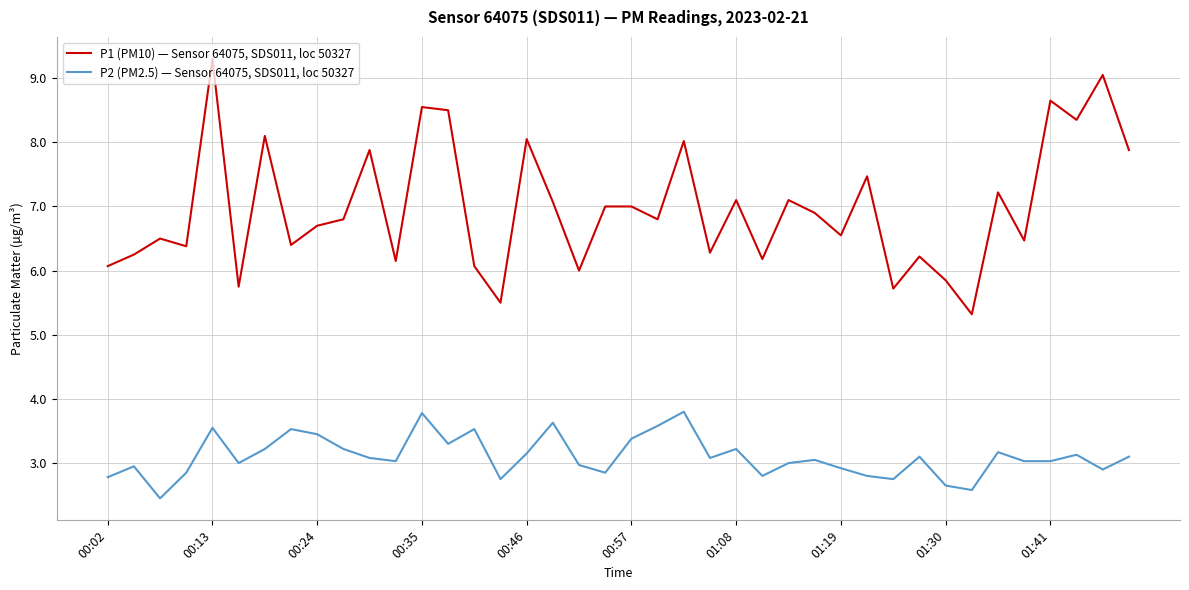

Which series has the largest range (max minus min)?

P1 (PM10) — Sensor 64075, SDS011, loc 50327